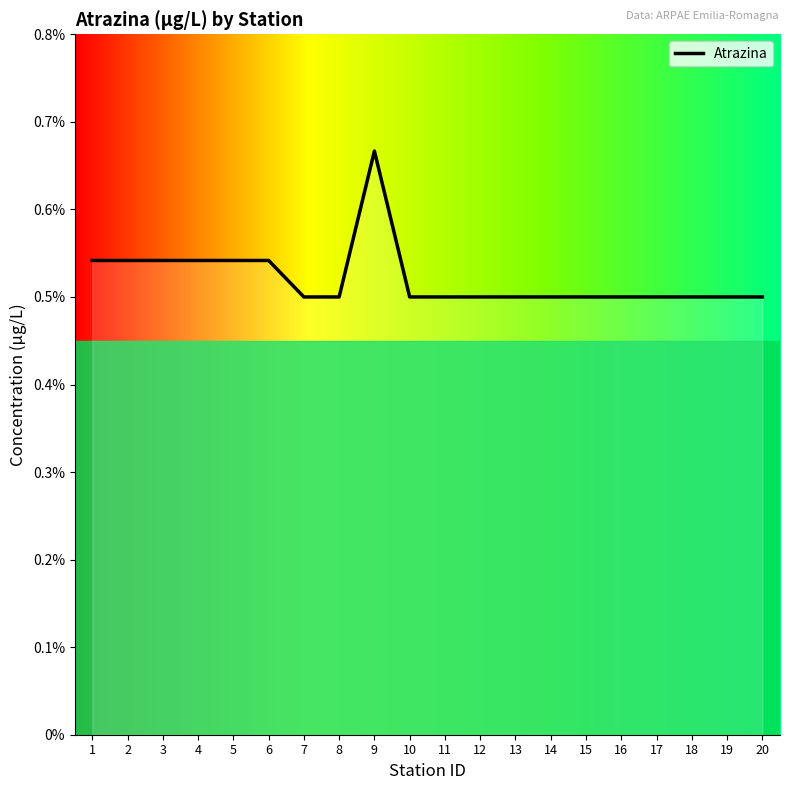

Is this an area chart (filled region under the line)?

No